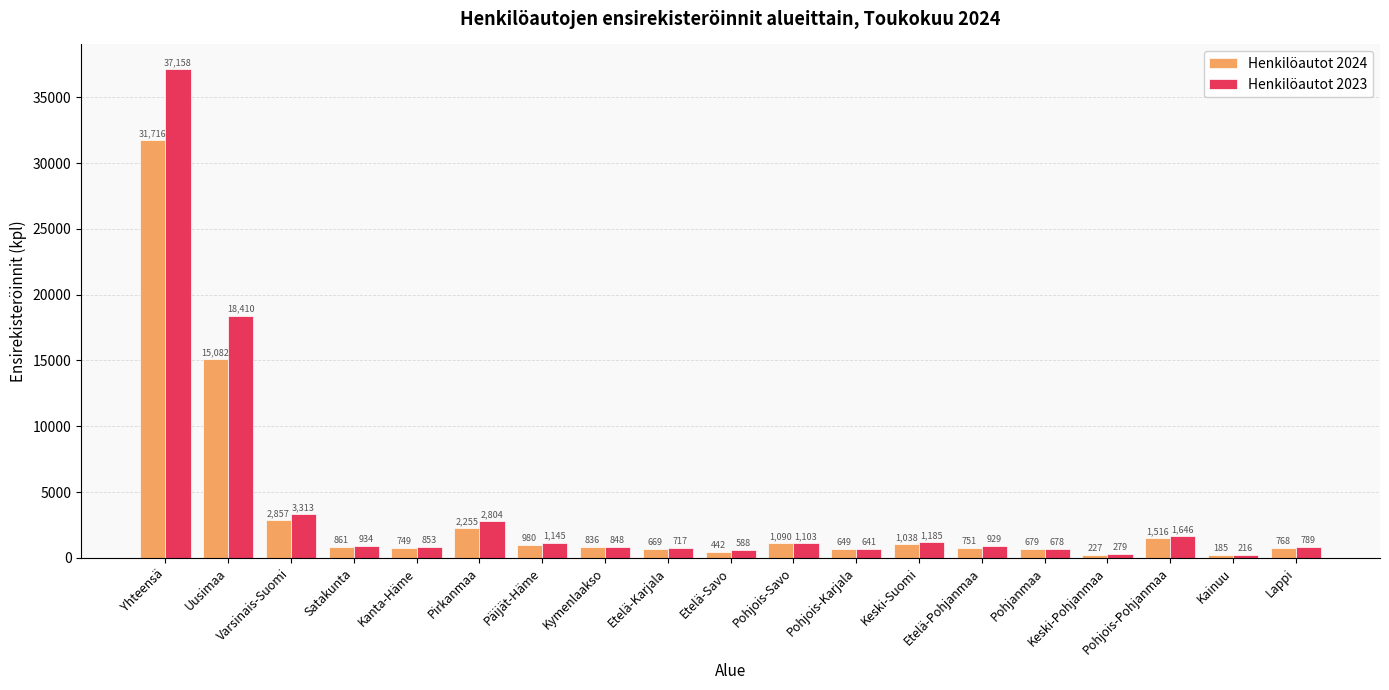

Where does the Henkilöautot 2024 series first go above 836?

Yhteensä